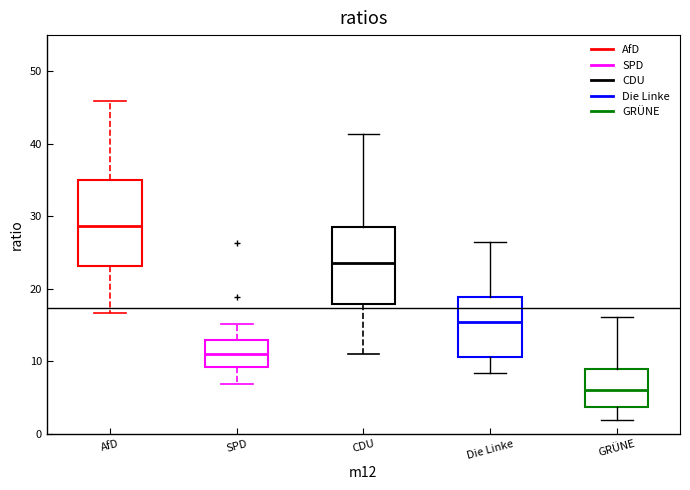

Reading left to right, transcribe this box plot: for each box, give where its median line is, the range the box spans, and where its two whiskers end, as read against the y-axis. The values are not printed on the chart, so give them approximately, as read against the axis.

AfD: median 29, box 23 to 35, whiskers 17 to 46
SPD: median 11, box 9 to 13, whiskers 7 to 15
CDU: median 24, box 18 to 28, whiskers 11 to 41
Die Linke: median 15, box 11 to 19, whiskers 8 to 26
GRÜNE: median 6, box 4 to 9, whiskers 2 to 16